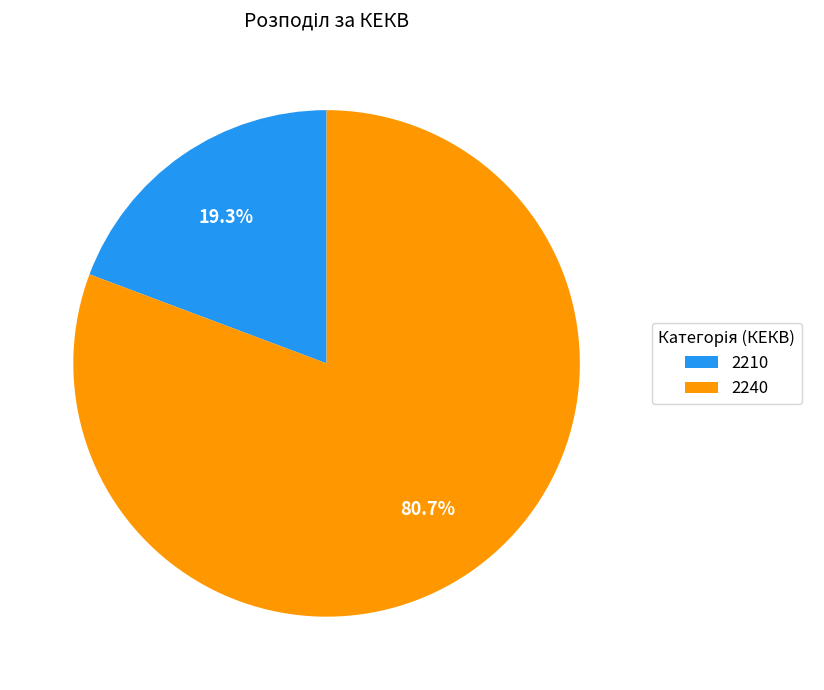

Do 2240 and 2210 together represent more than half of the pie?

Yes